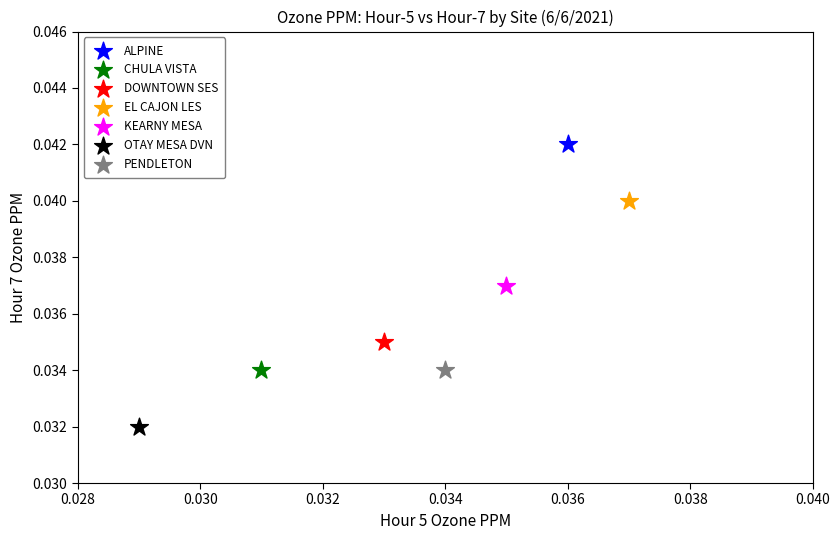

Which series contains the highest Y value?

ALPINE